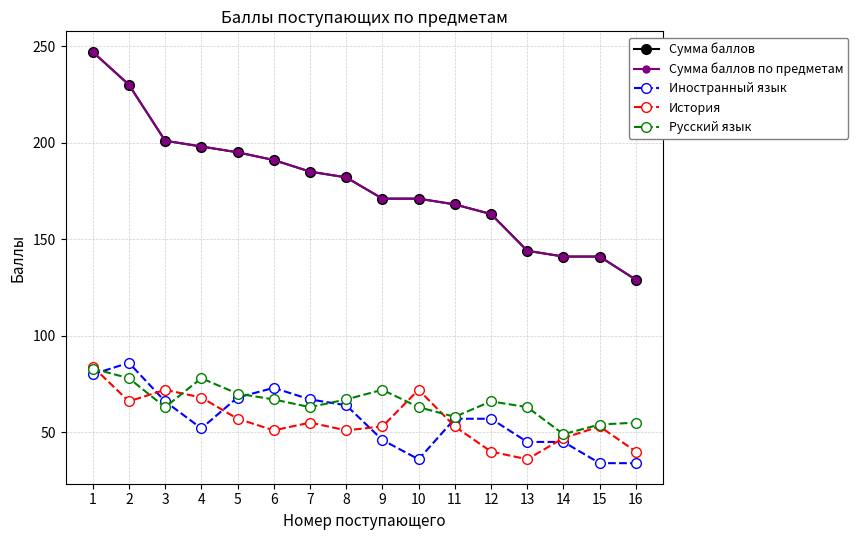

Does the chart have visible grid lines?

Yes